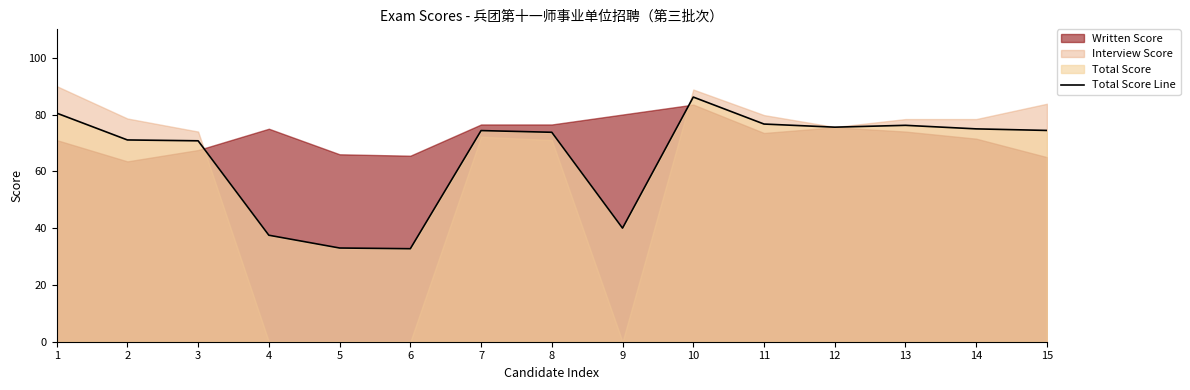

At which category does the data reach its first local peak?

7